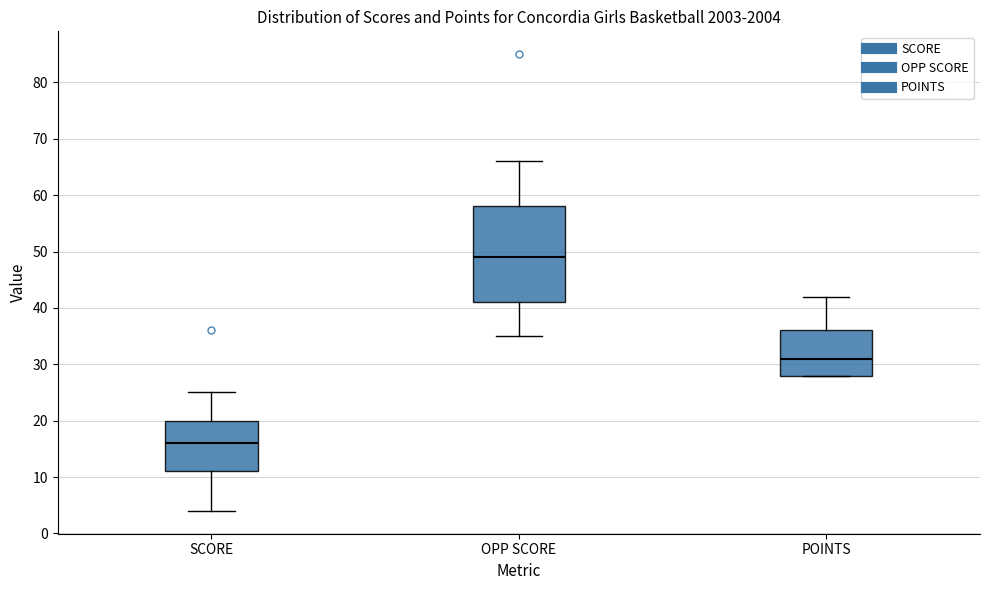

Where is the upper edge of the box for OPP SCORE on the y-axis? The values are not printed on the chart, so give them approximately, as read against the axis.

58